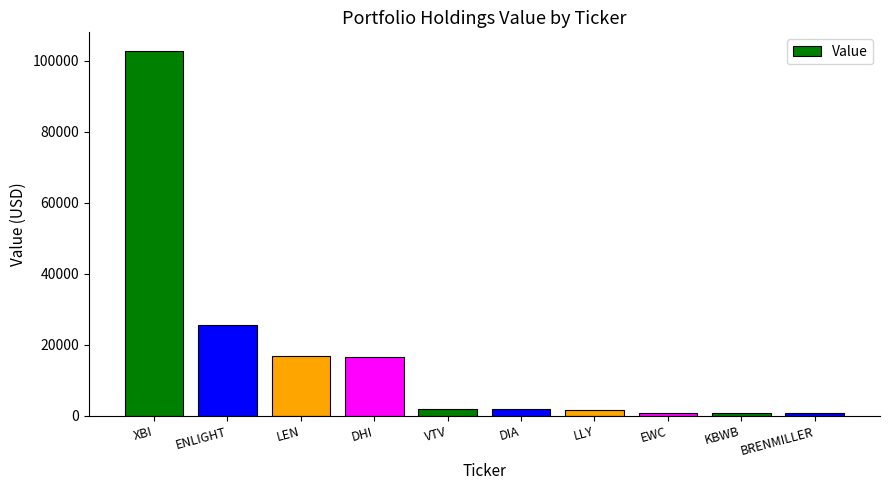

The chart shows a value of 886 at KBWB. True or false?

True